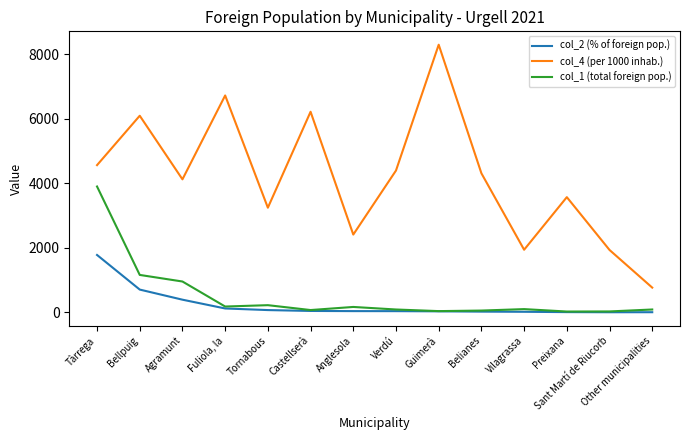

Rank the series at Other municipalities from lowest to highest value.

col_2 (% of foreign pop.), col_1 (total foreign pop.), col_4 (per 1000 inhab.)